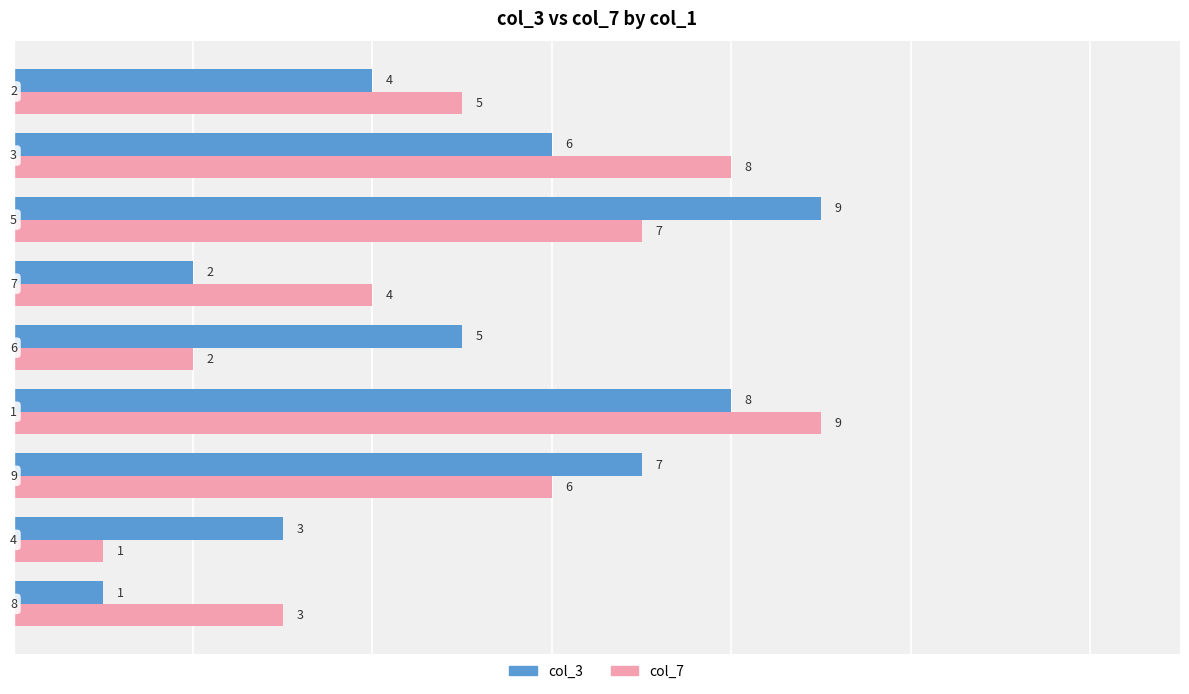

What is the minimum value for col_3?

1